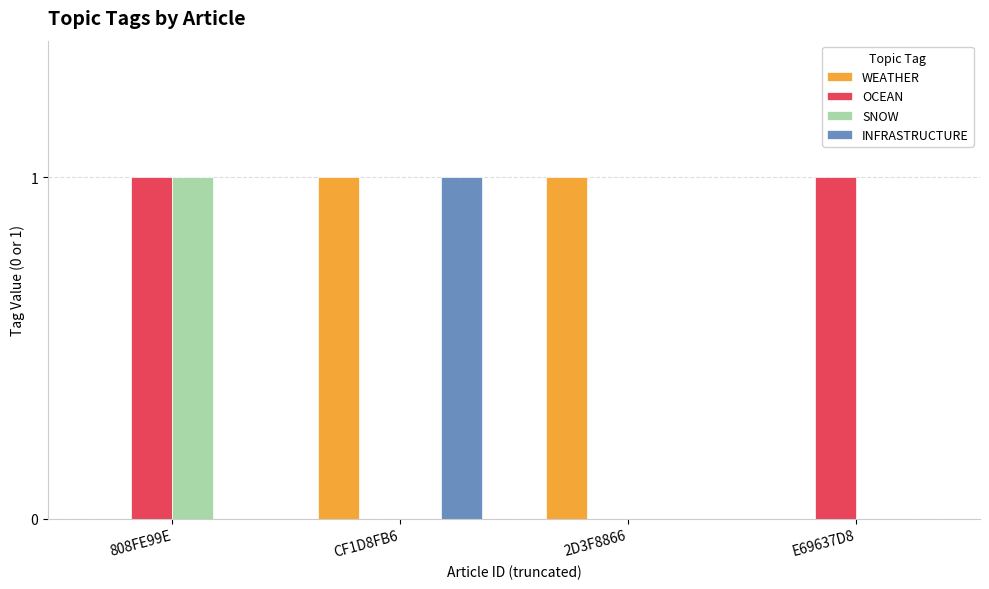

The SNOW series shows 1 at 808FE99E. True or false?

True